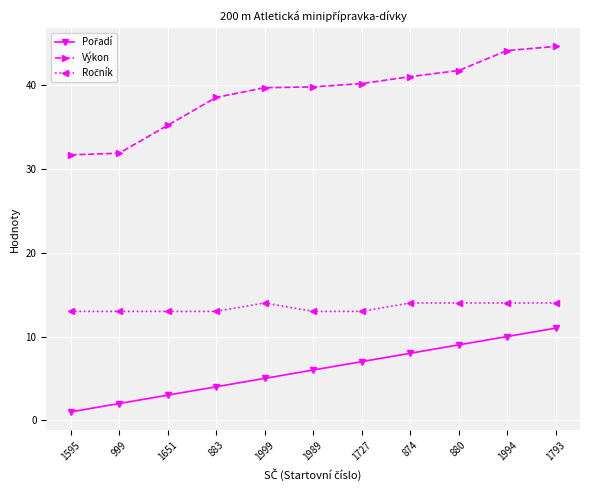

What is the greatest value displayed?

44.6